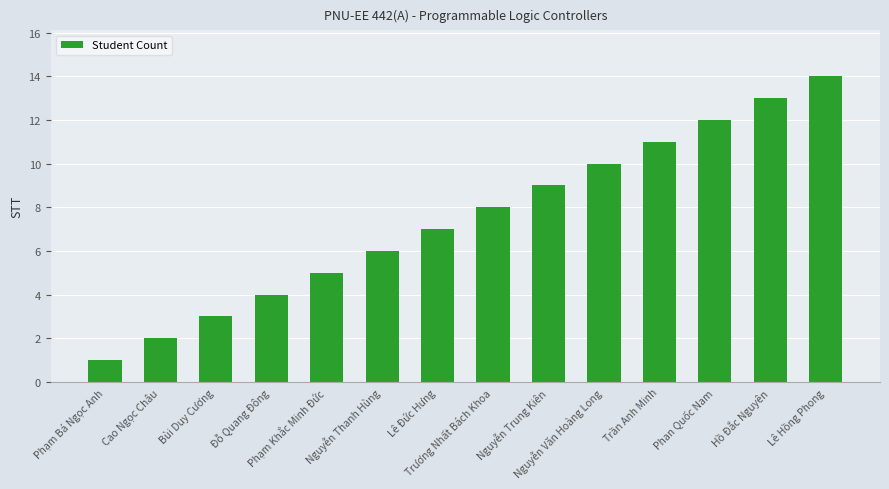

What position from the right is Nguyễn Trung Kiên?

6